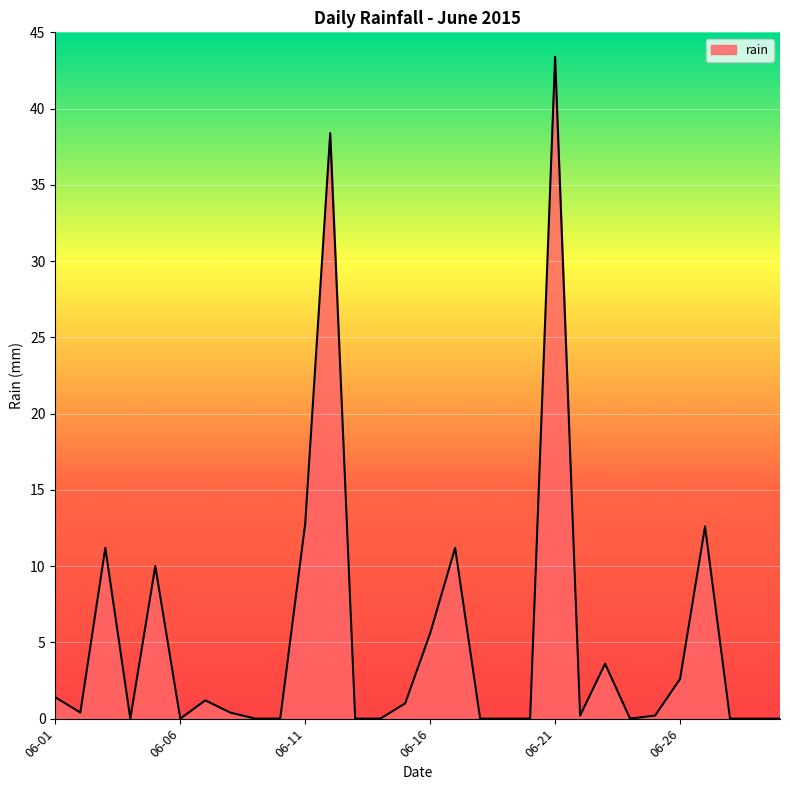

What is the greatest value displayed?

43.4